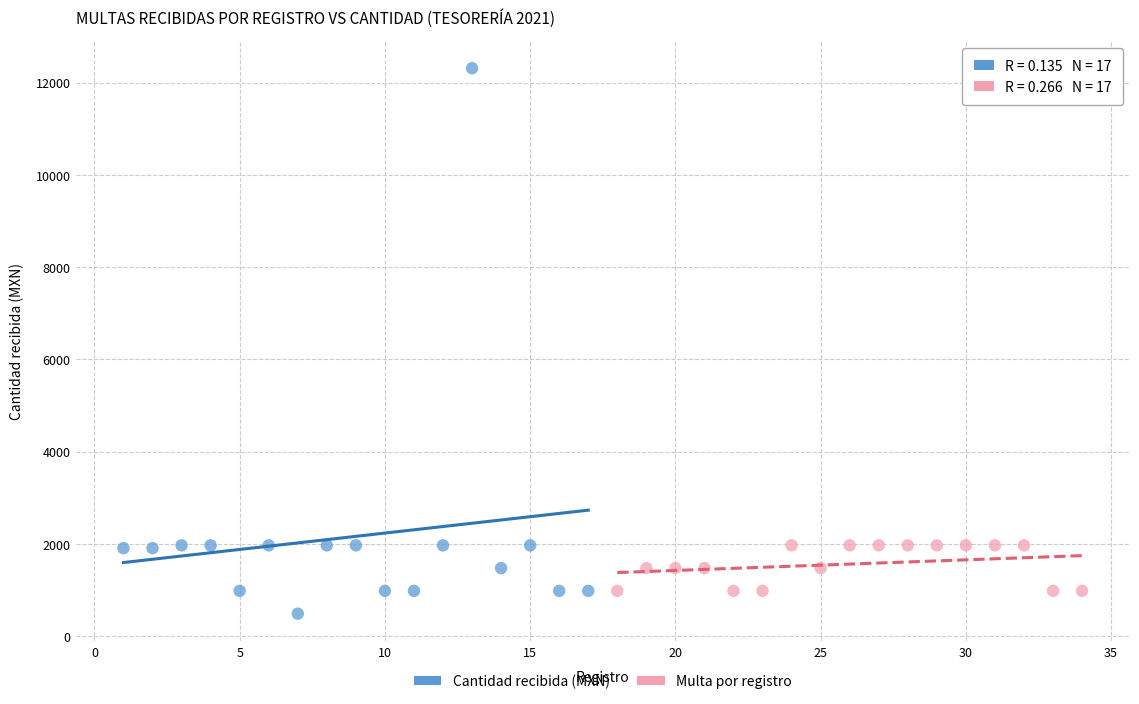

Which series contains the highest Y value?

Cantidad recibida (MXN)